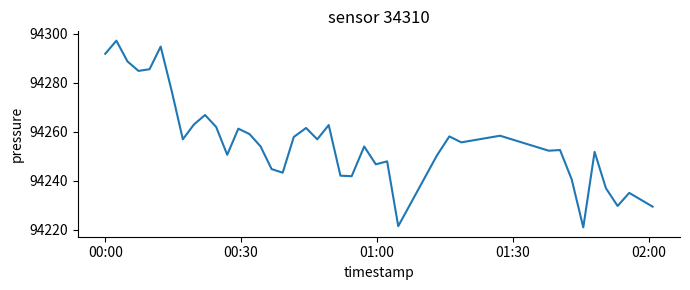

What is the greatest value displayed?

94297.2